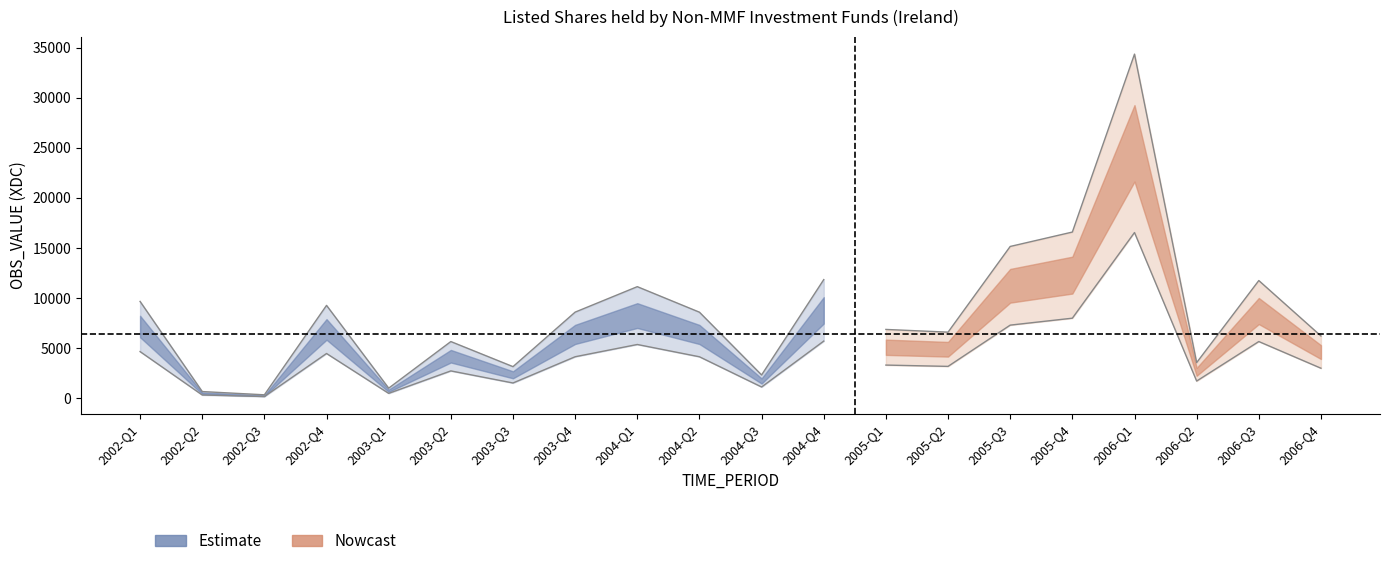

Read the value at 2005-Q4.

12284